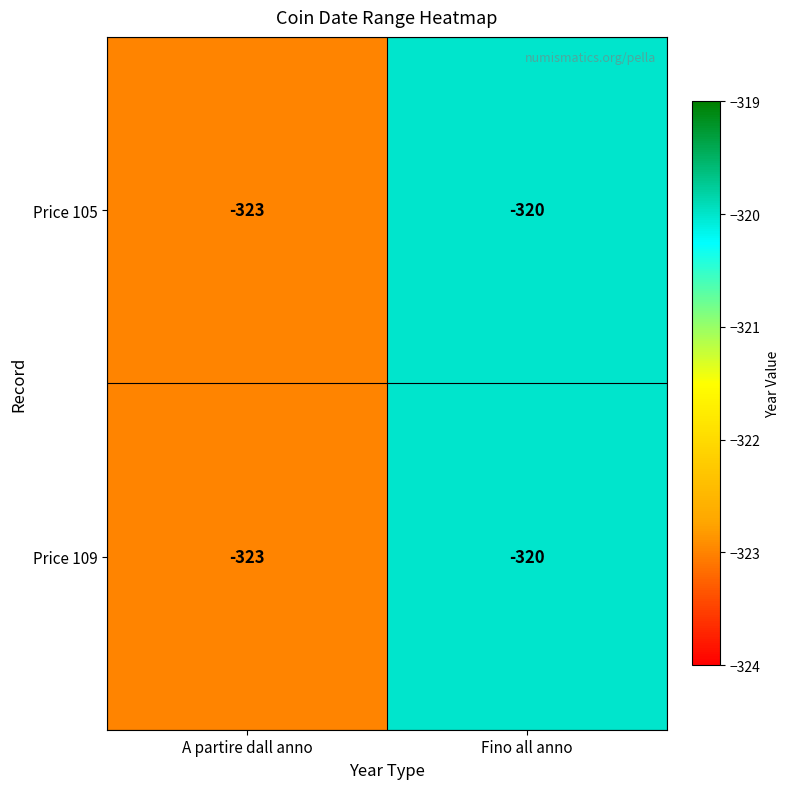

What is the approximate value of Price 105 at Fino all anno?

-320